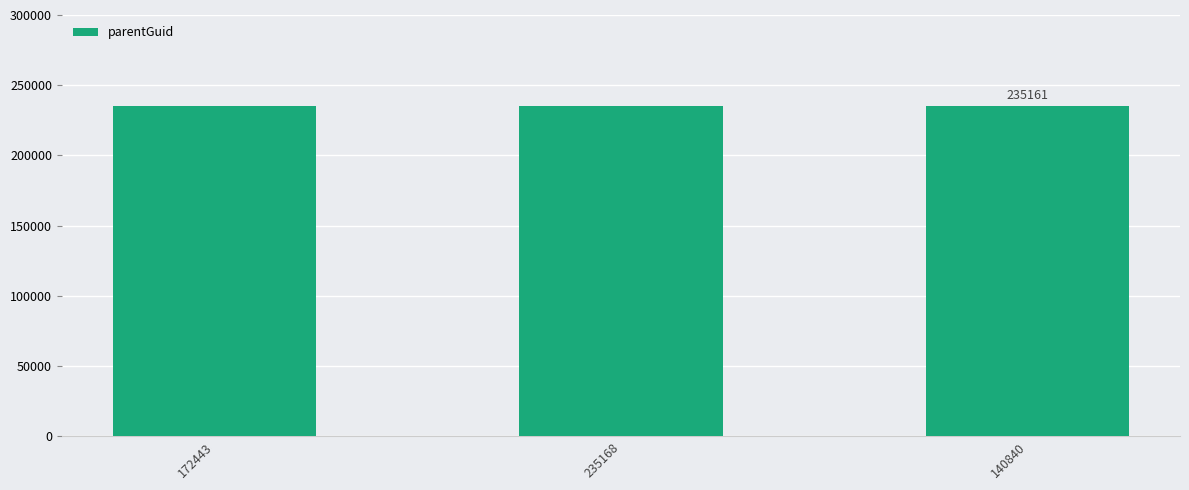

Count the number of data series in this chart.

1